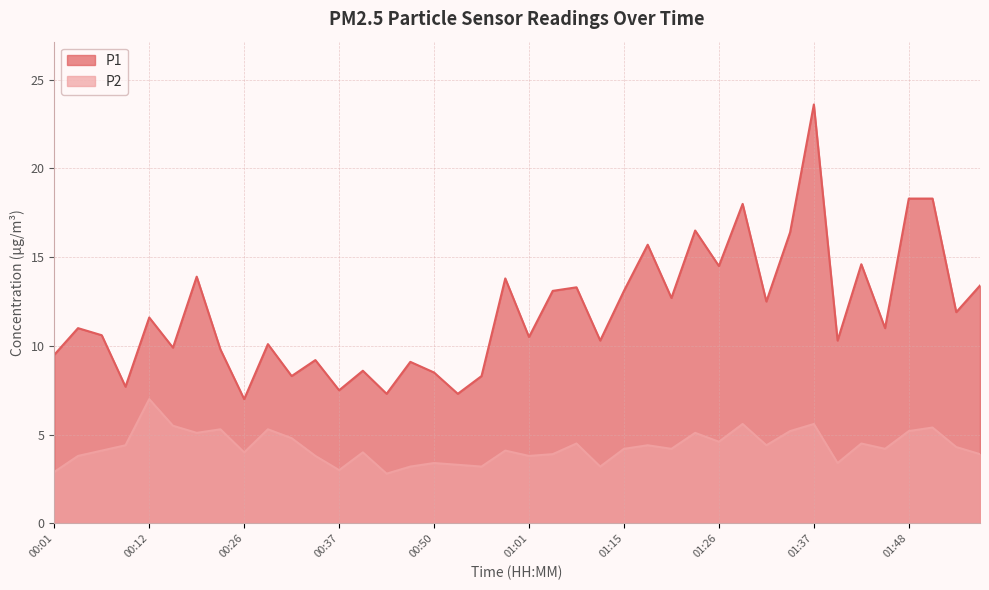

True or false: P2 and P1 cross at least once.

False